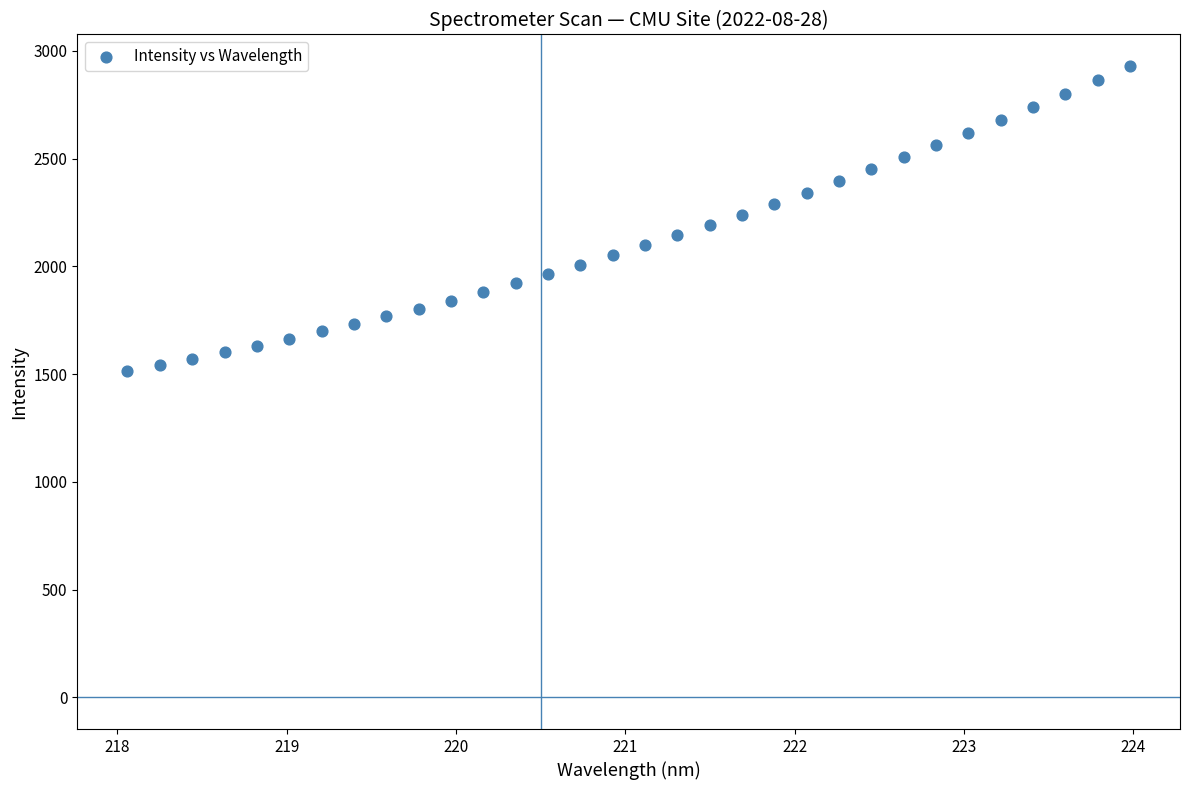

What is the range of Y values (max minus min)?

1416.7